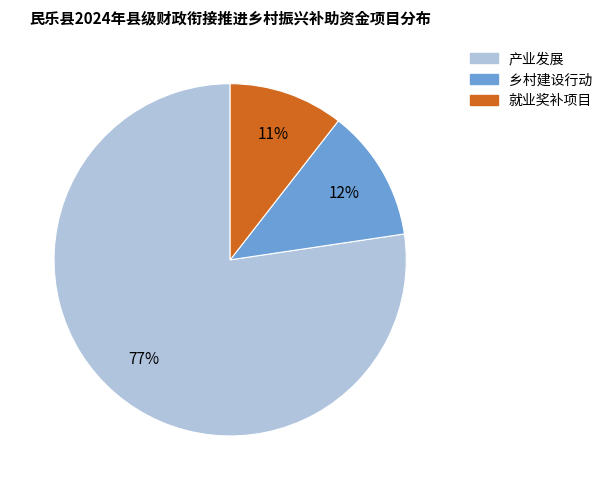

What is the largest slice in the pie chart?

产业发展